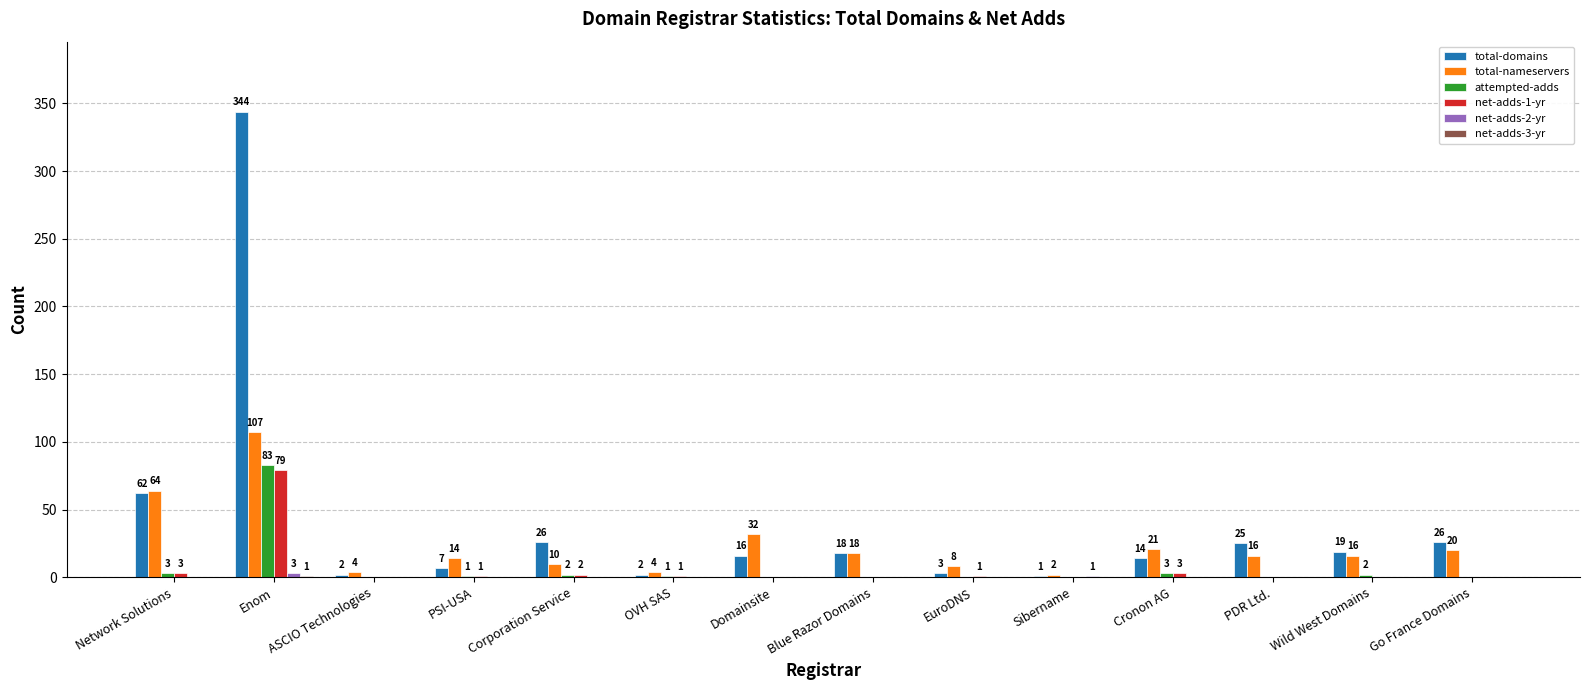

What is the sum of the total-nameservers values at EuroDNS and Sibername?

10